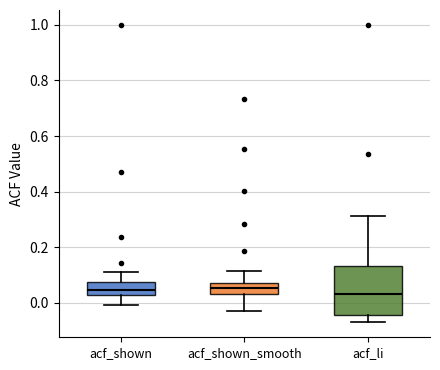

Which box is the tallest, from its lower edge to its upper edge?

acf_li